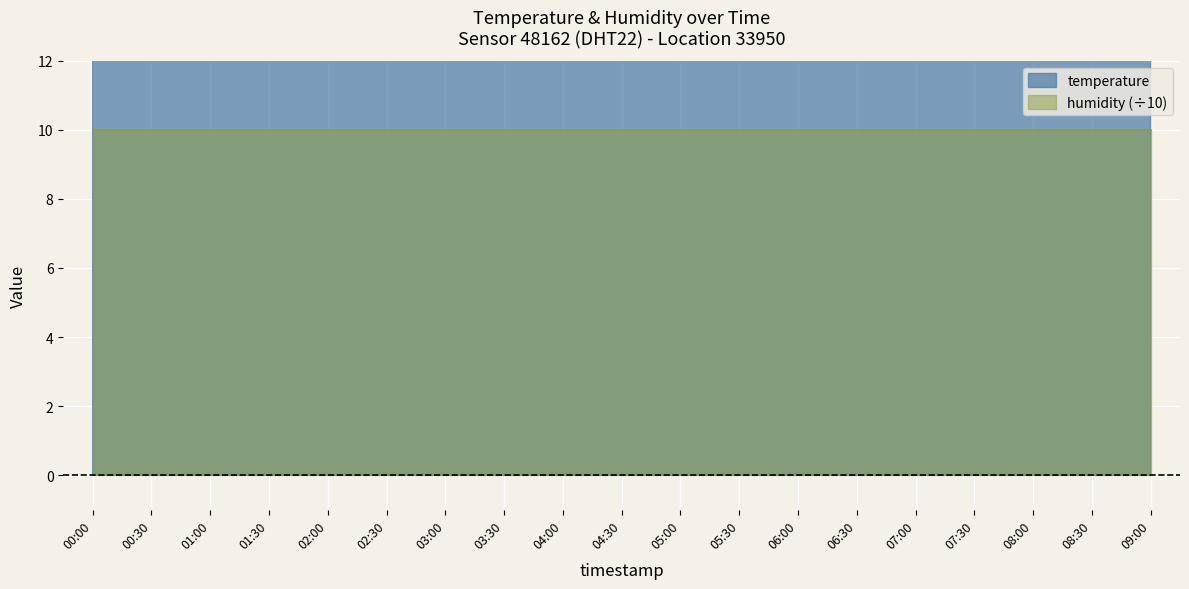

What is the value of the 11th point from the left?

14.3